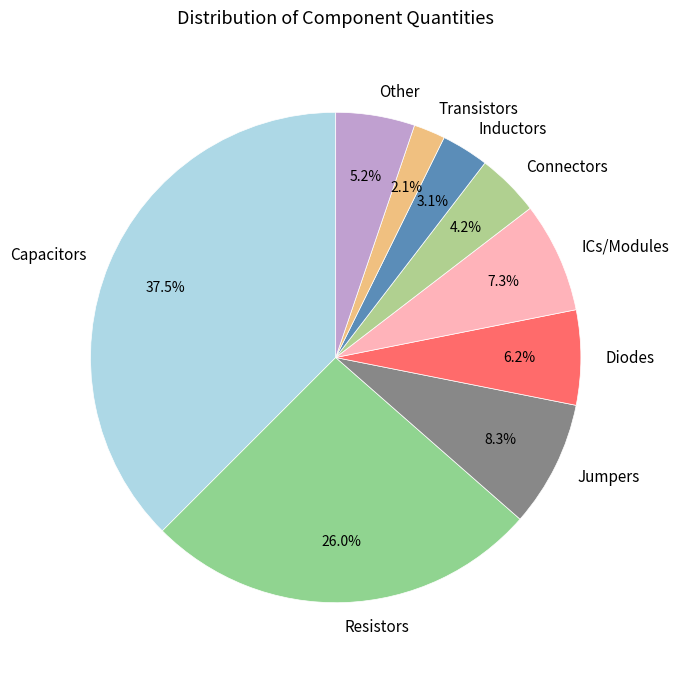

What is the ratio of the value at Inductors to the value at Jumpers?

0.4